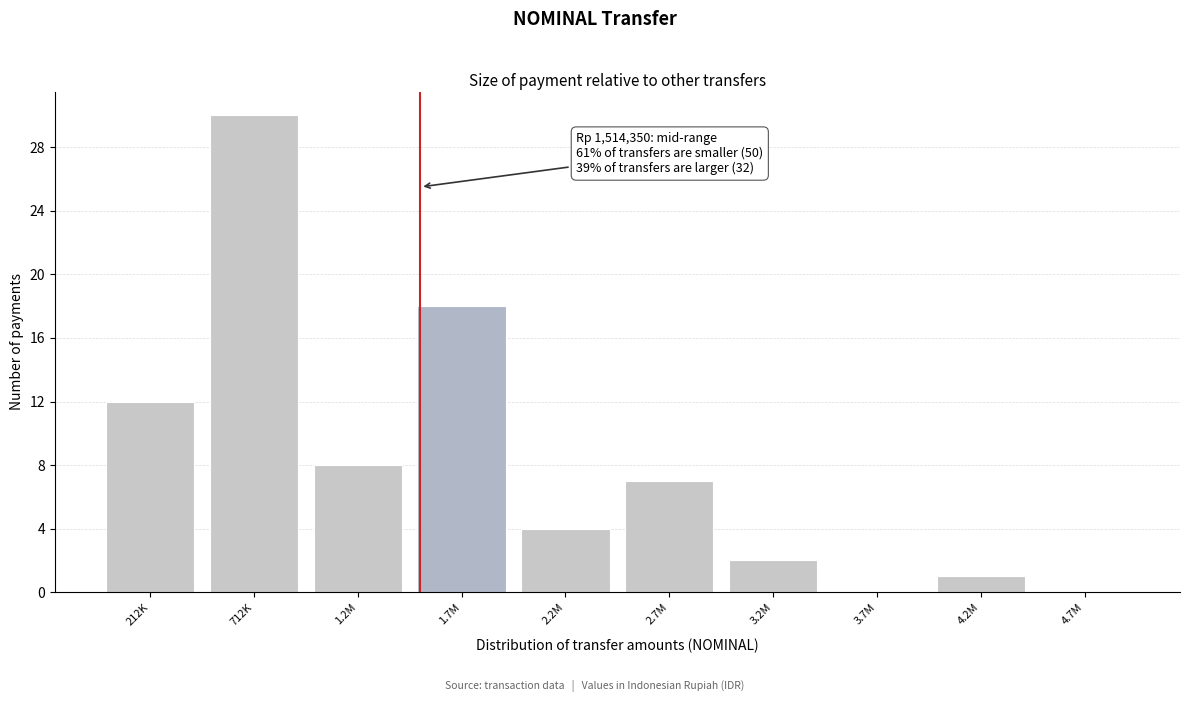

Reading right to left, extract all data points from this chart.

4.7M=0	4.2M=1	3.7M=0	3.2M=2	2.7M=7	2.2M=4	1.7M=18	1.2M=8	712K=30	212K=12